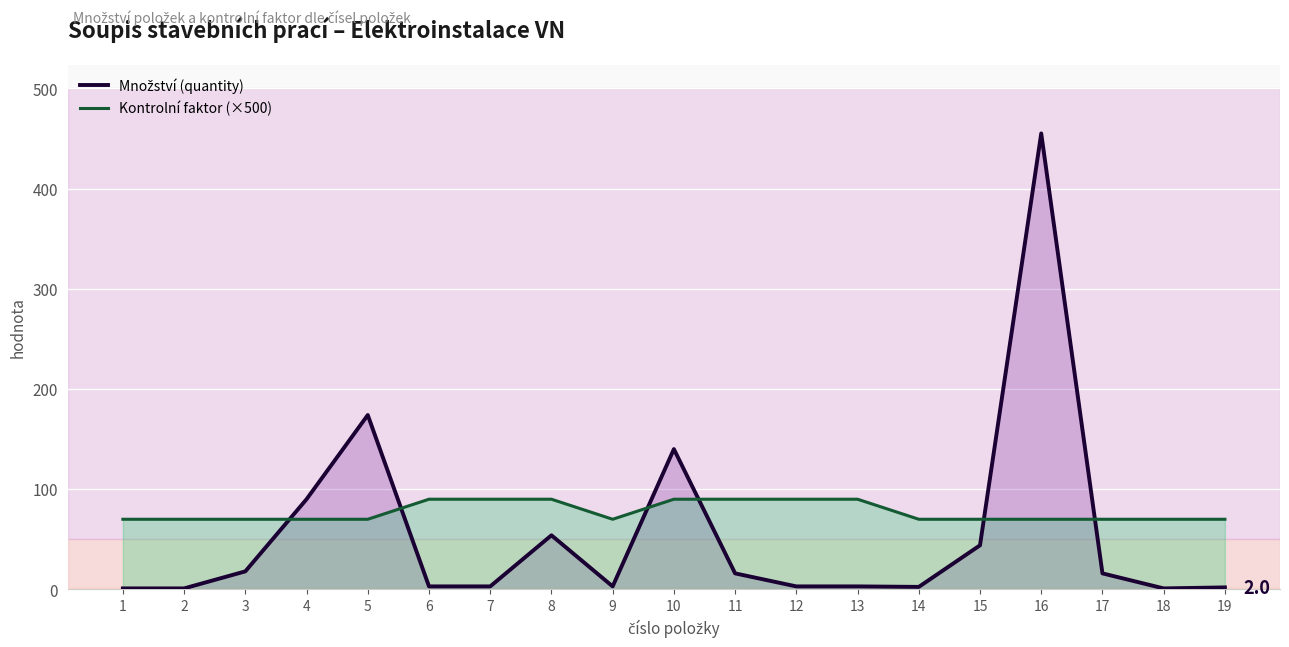

True or false: Kontrolní faktor (×500) and Množství (quantity) cross at least once.

True